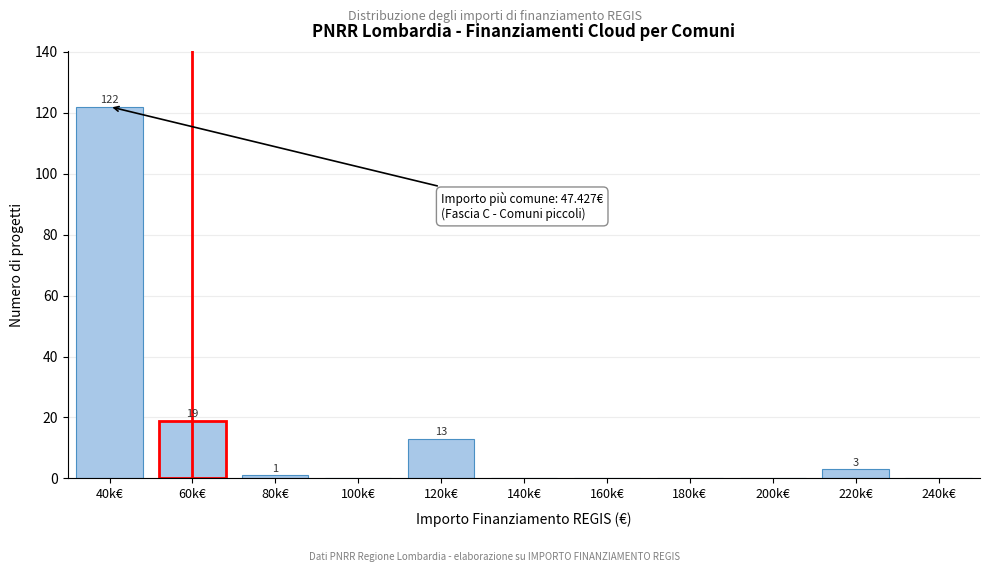

Reading right to left, list all the values displayed in this chart.

240k€=0	220k€=3	200k€=0	180k€=0	160k€=0	140k€=0	120k€=13	100k€=0	80k€=1	60k€=19	40k€=122